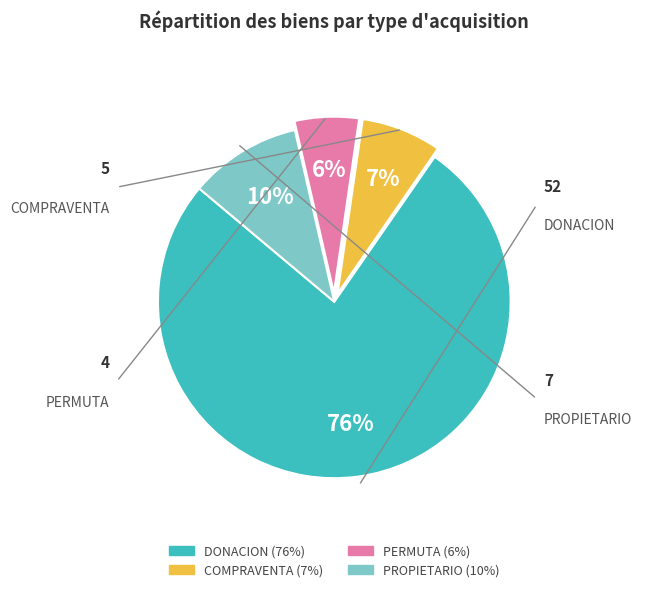

Combined, do DONACION and COMPRAVENTA account for over 50%?

Yes